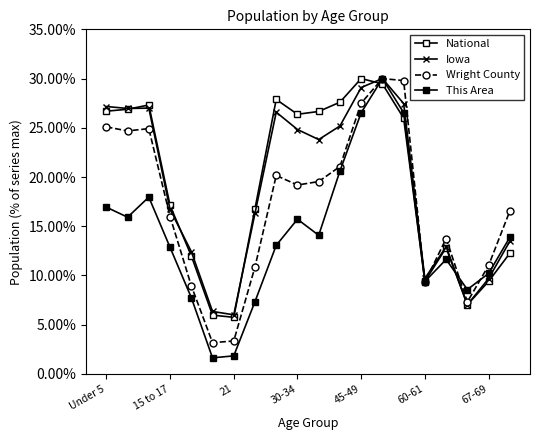

Which series has the largest total across all categories?

National